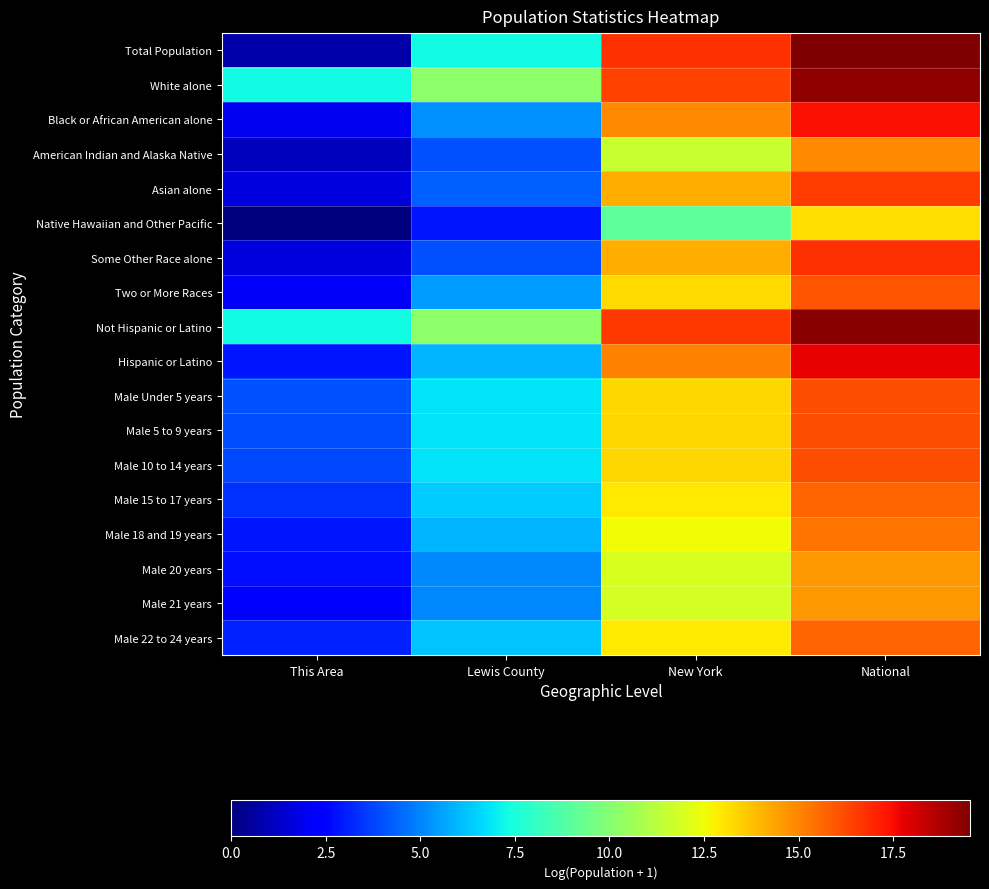

What is the spread (max minus min) of values at National?

6.3